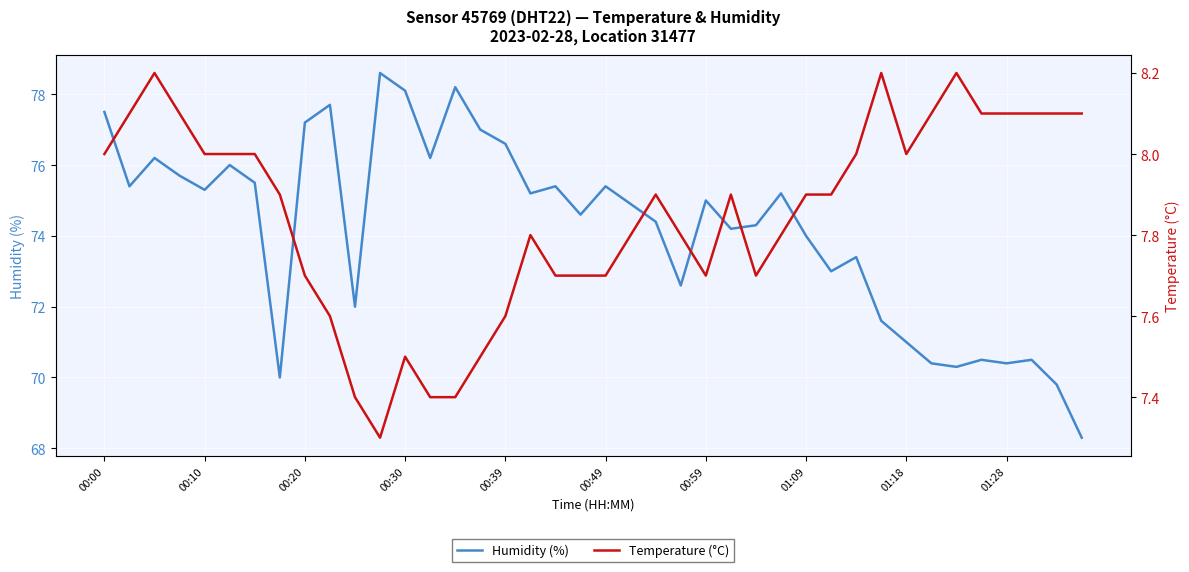

Rank the series by their maximum value, from highest to lowest.

Humidity (%), Temperature (°C)